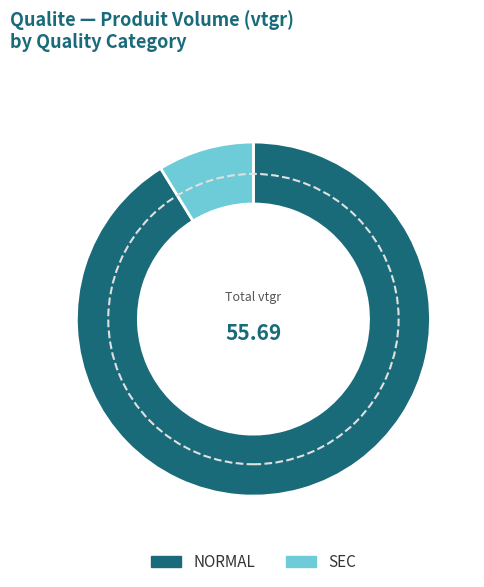

Does NORMAL represent more than half of the total?

Yes